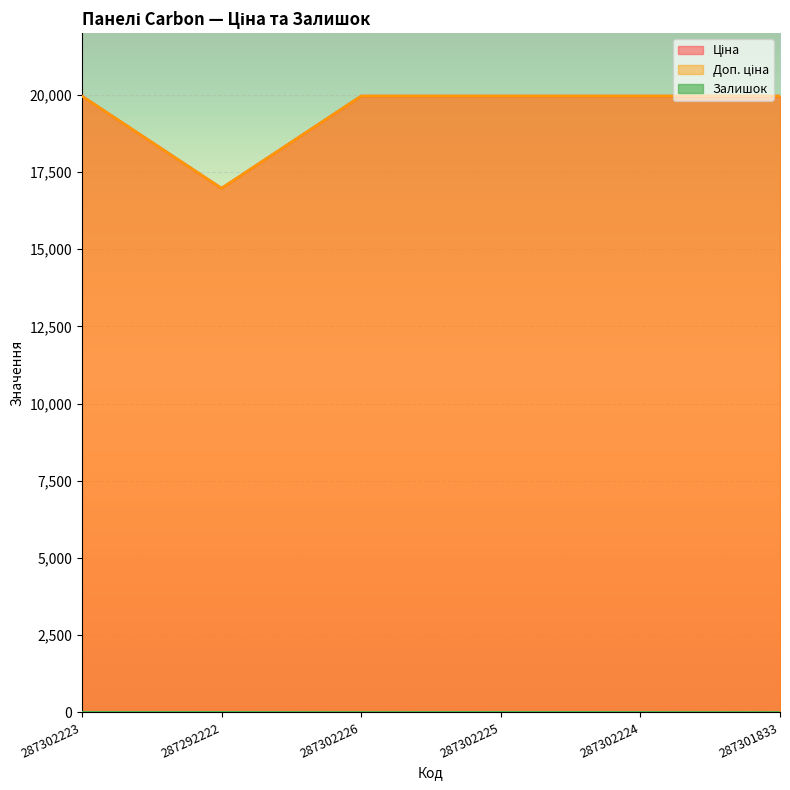

What is the sum of all Доп. ціна values?

116797.2